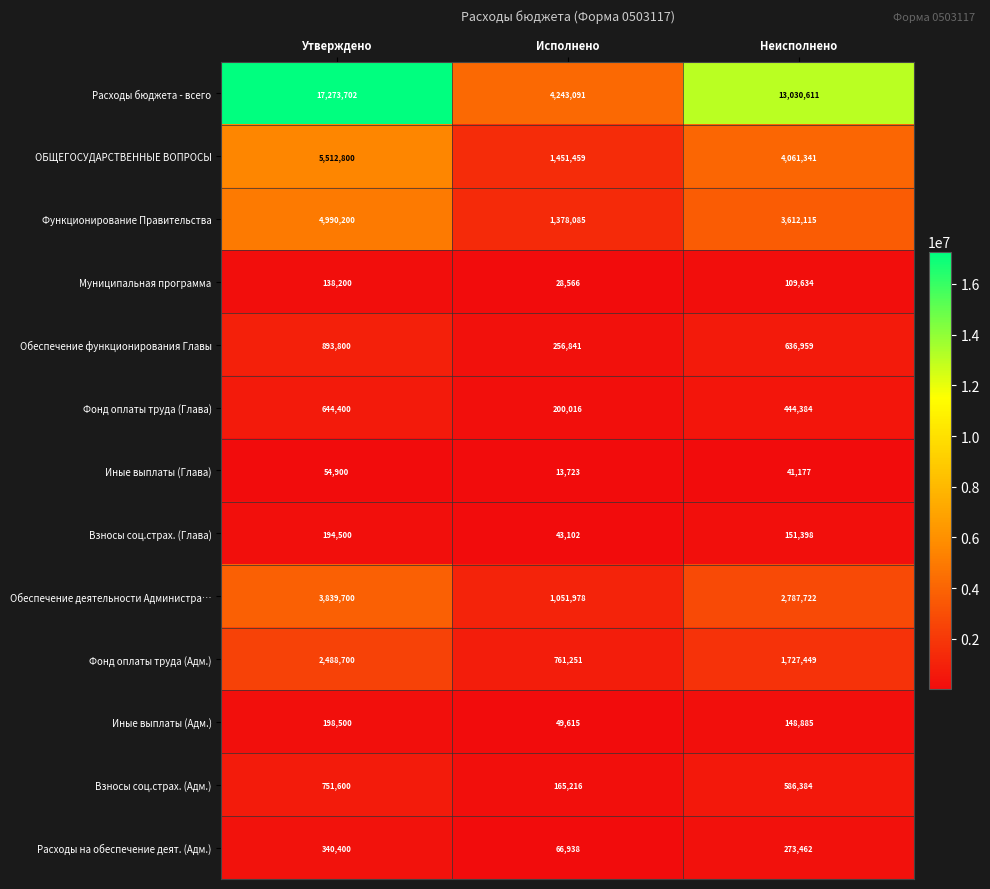

What is the smallest value displayed?

13723